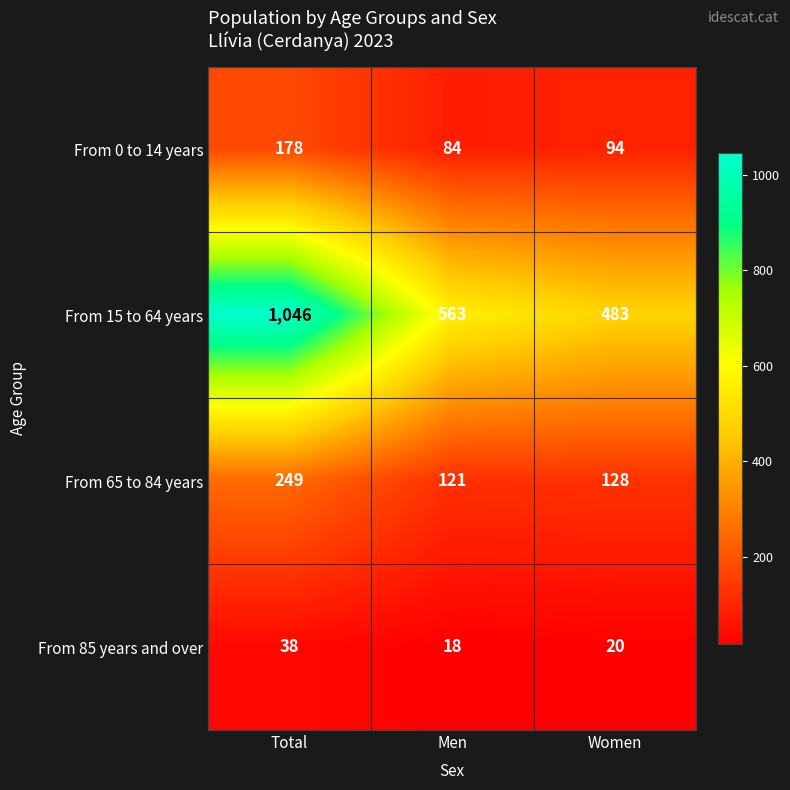

Which series has the largest total across all categories?

From 15 to 64 years